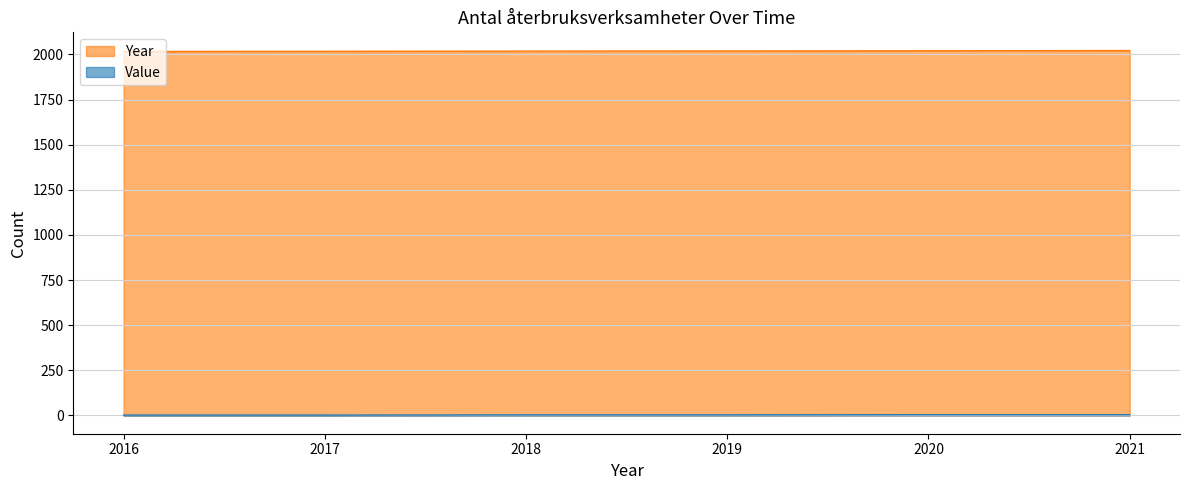

What is the spread (max minus min) of values at 2018?

2015